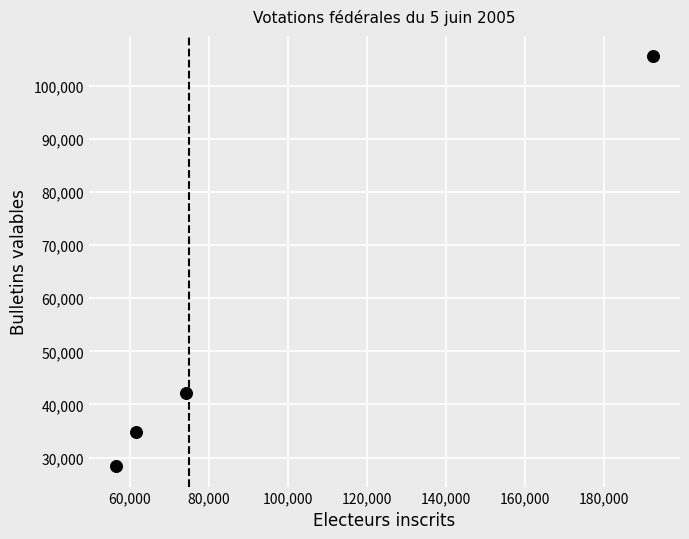

What is the range of Y values (max minus min)?

77082